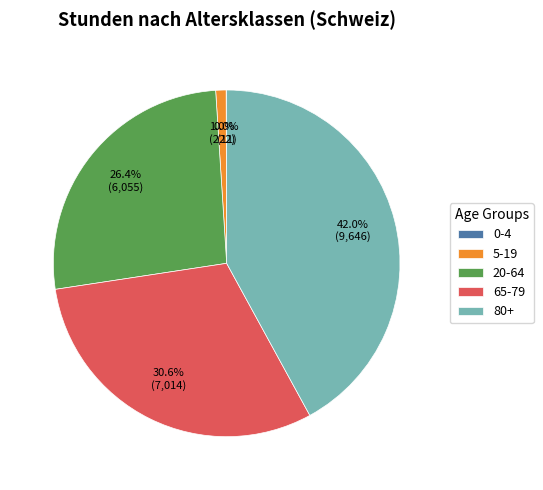

Does 65-79 represent more than half of the total?

No